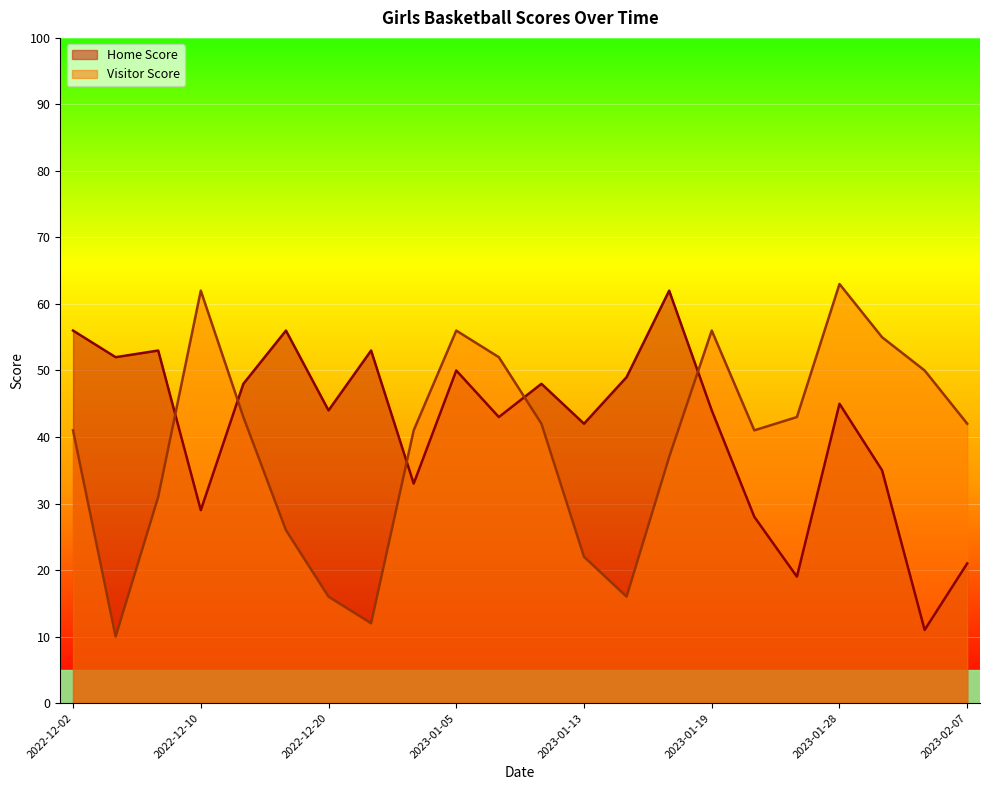

What is the total value across all series at 2023-01-07?

95